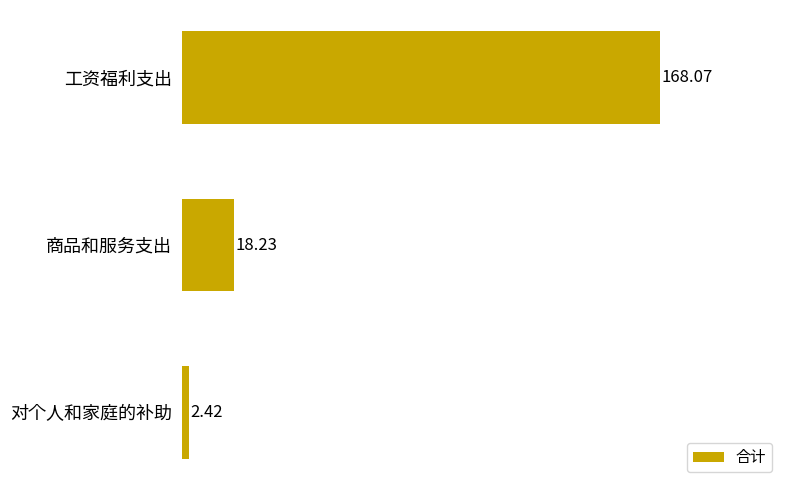

What is the difference between the second highest and minimum values?

15.8